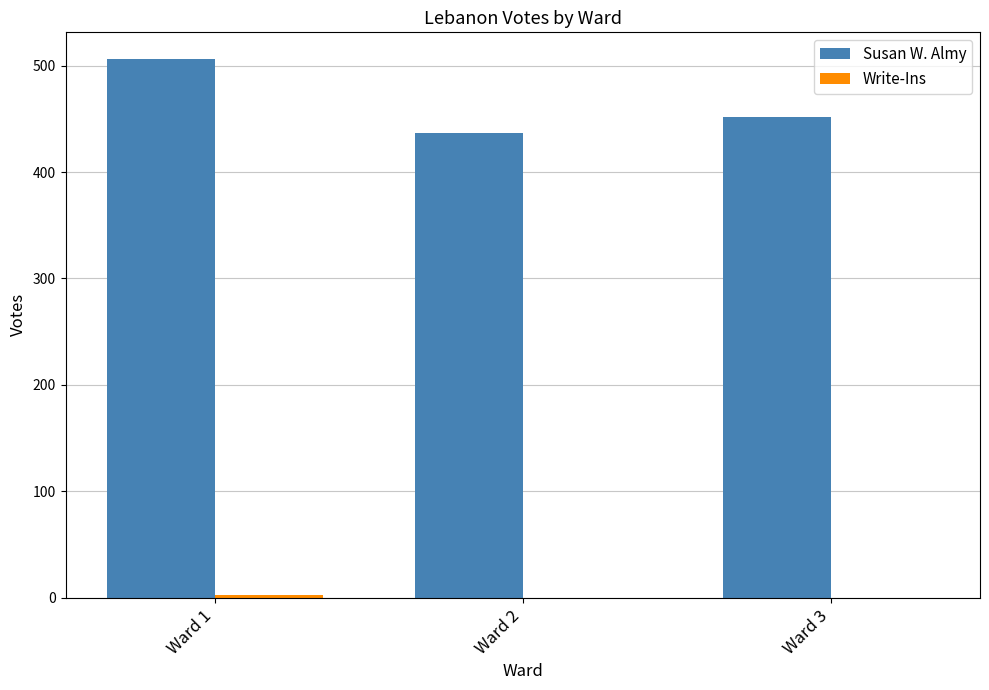

What is the sum of all Susan W. Almy values?

1395